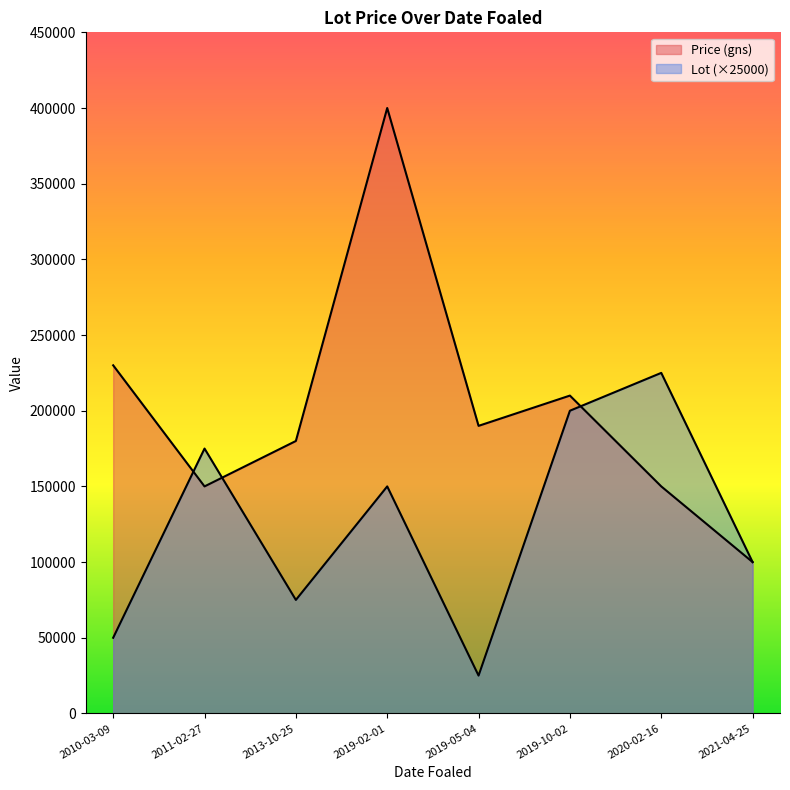

How many data points does each series have?

8